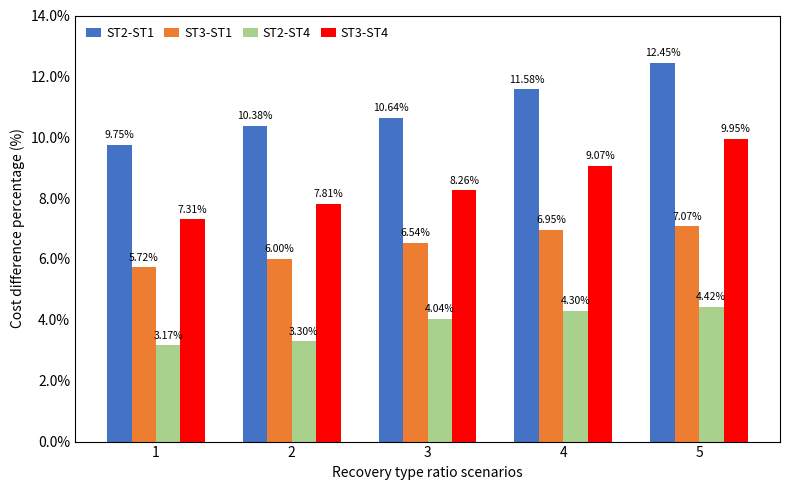

What is the spread (max minus min) of values at 2?

7.1